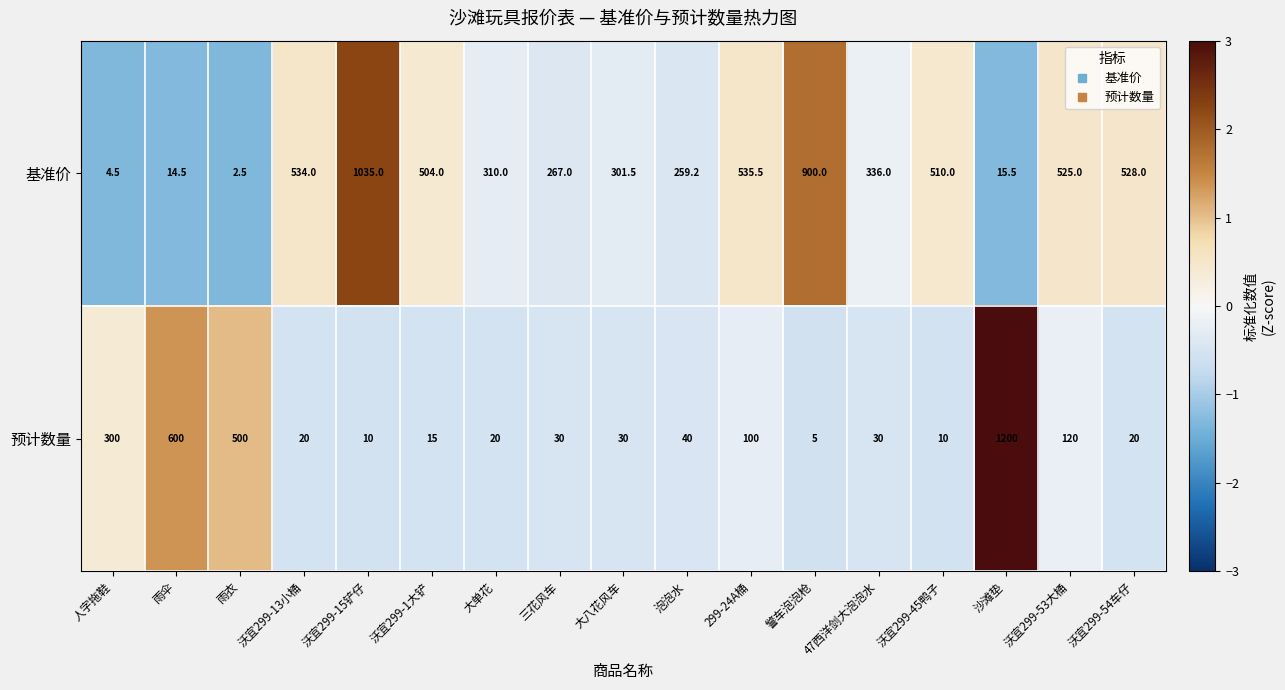

List the series in order of their peak value, lowest first.

基准价, 预计数量